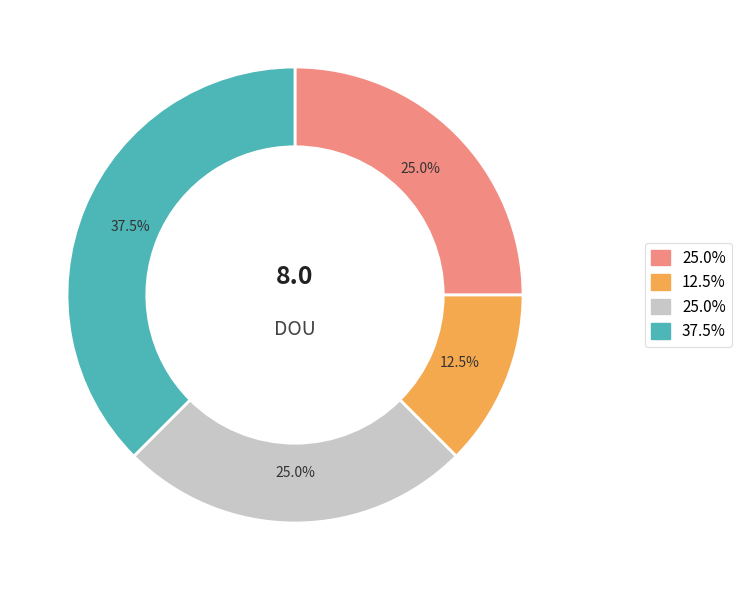

Does any single category account for the majority?

No